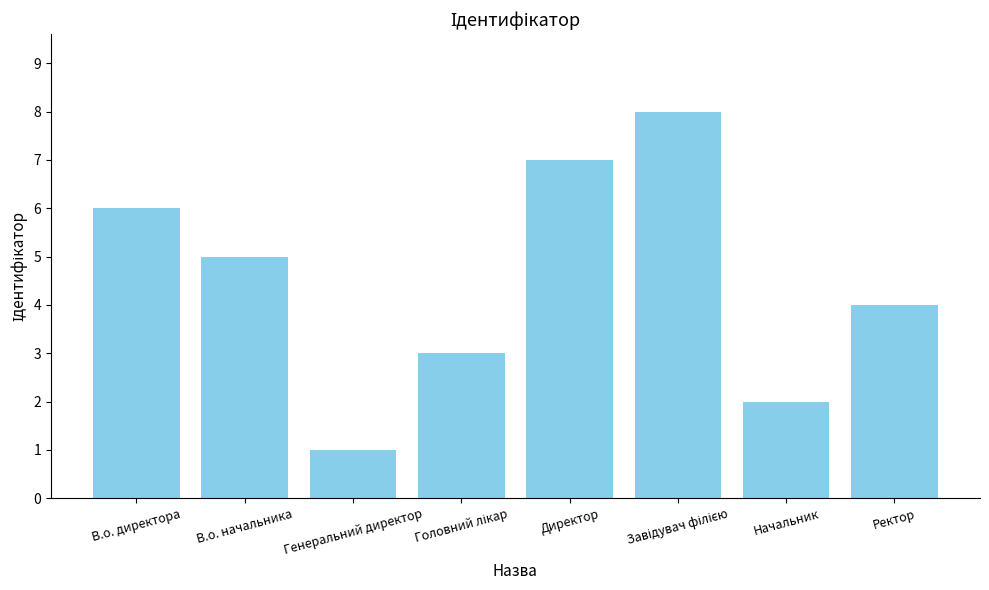

Which has a higher value, Начальник or Генеральний директор?

Начальник